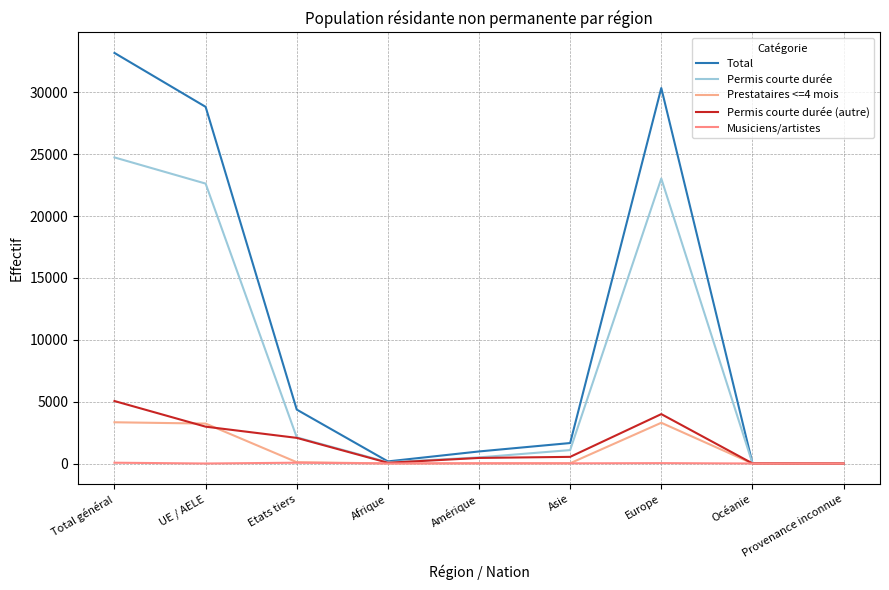

True or false: Permis courte durée and Permis courte durée (autre) cross at least once.

False